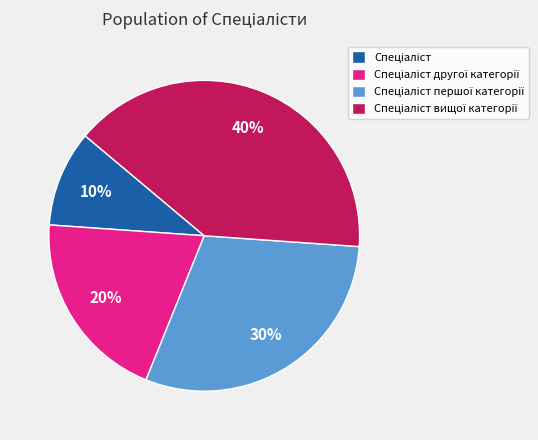

To the nearest percent, what is the average slice percentage?

25%